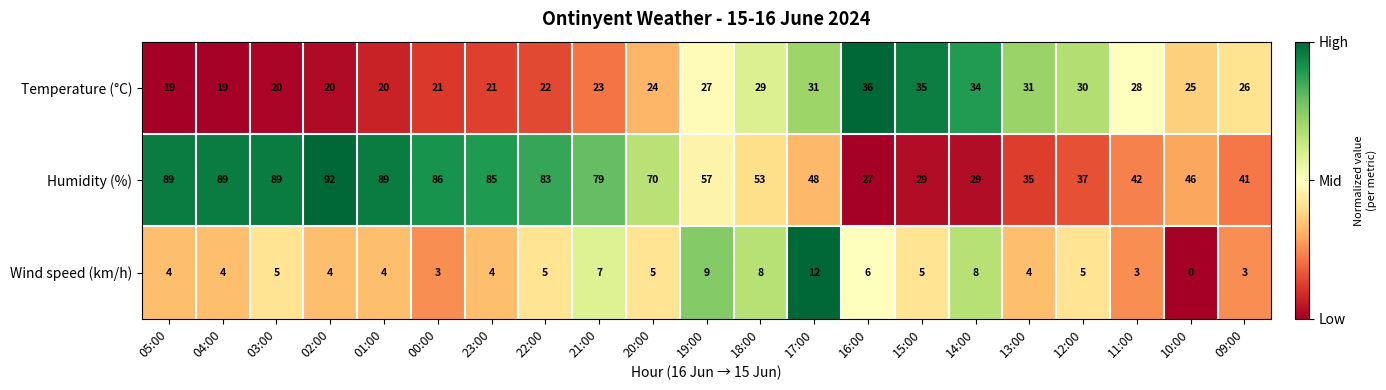

What is the minimum value for Temperature (°C)?

19